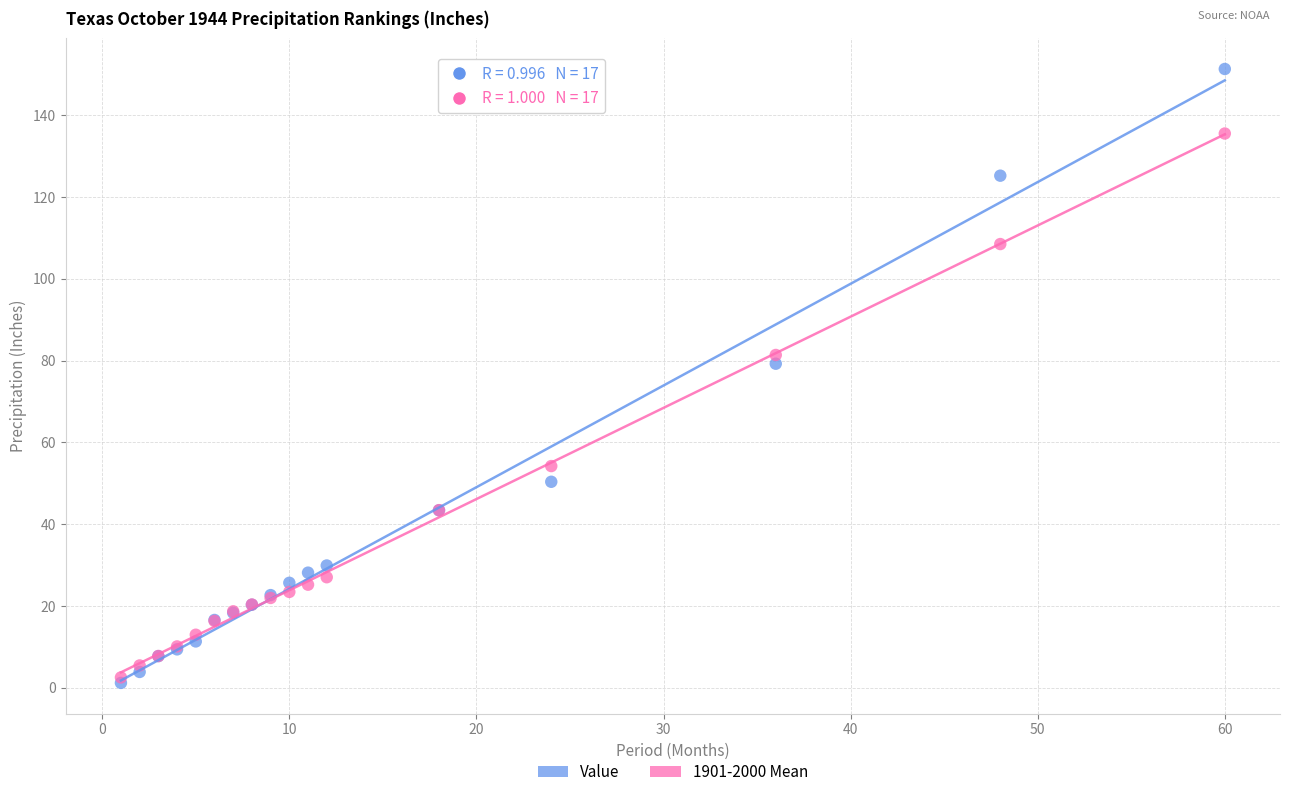

Across all series, what Y value is closest to 76?

79.2